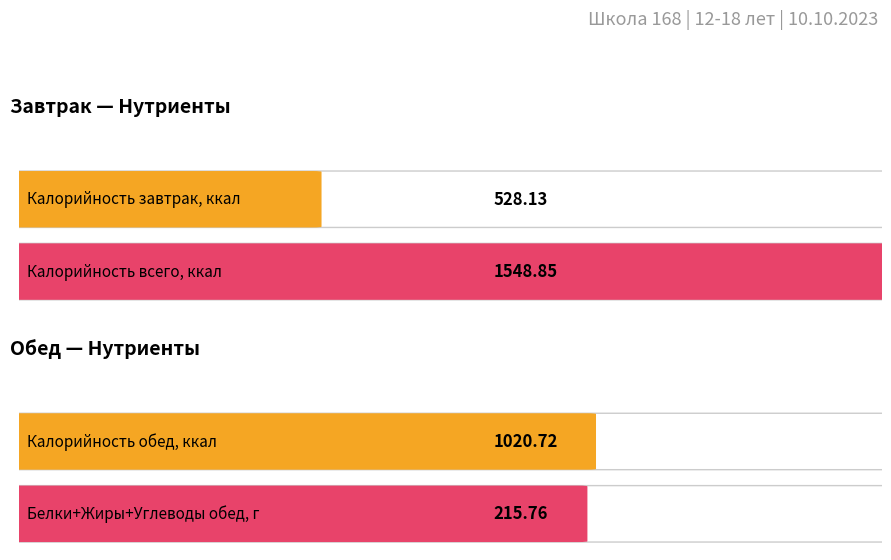

Count the number of data series in this chart.

4